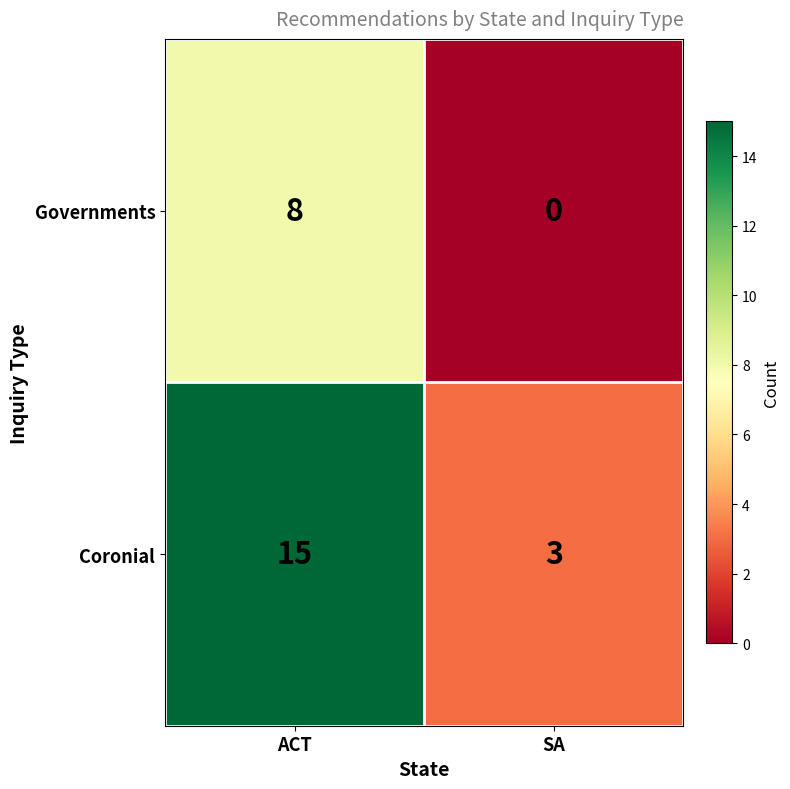

Which series has the largest range (max minus min)?

Coronial